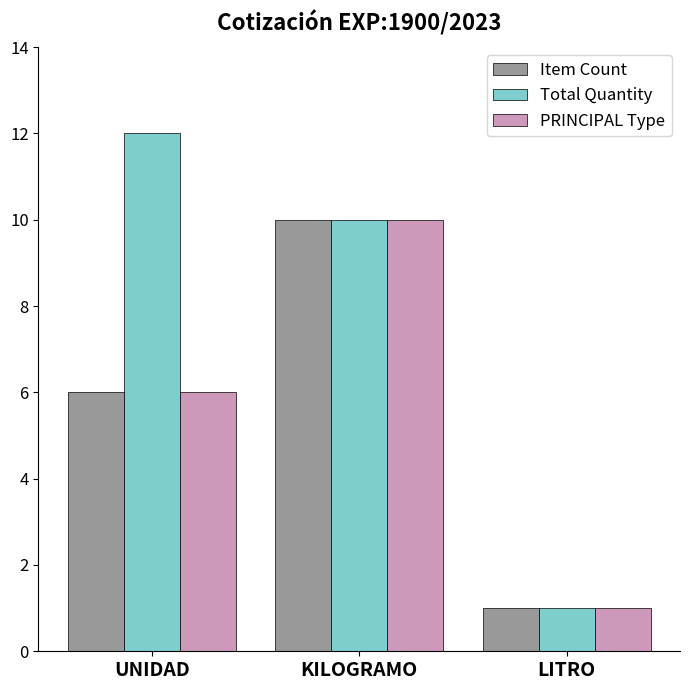

What is the average value of the Total Quantity series?

8